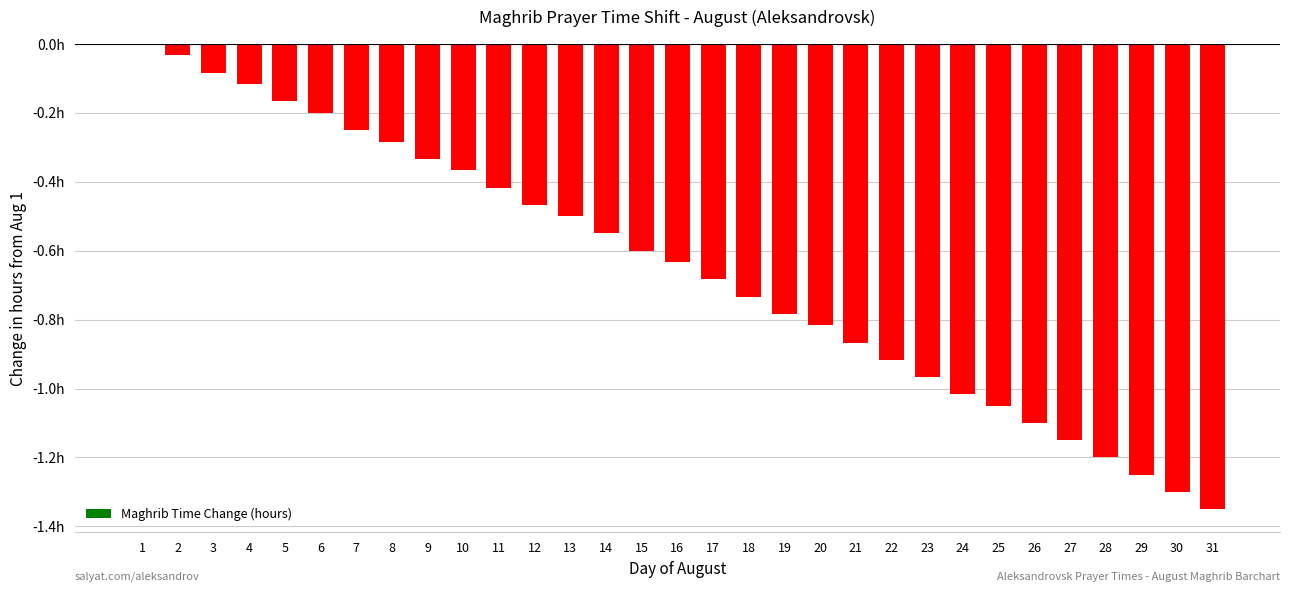

Which has a higher value, 11 or 12?

11